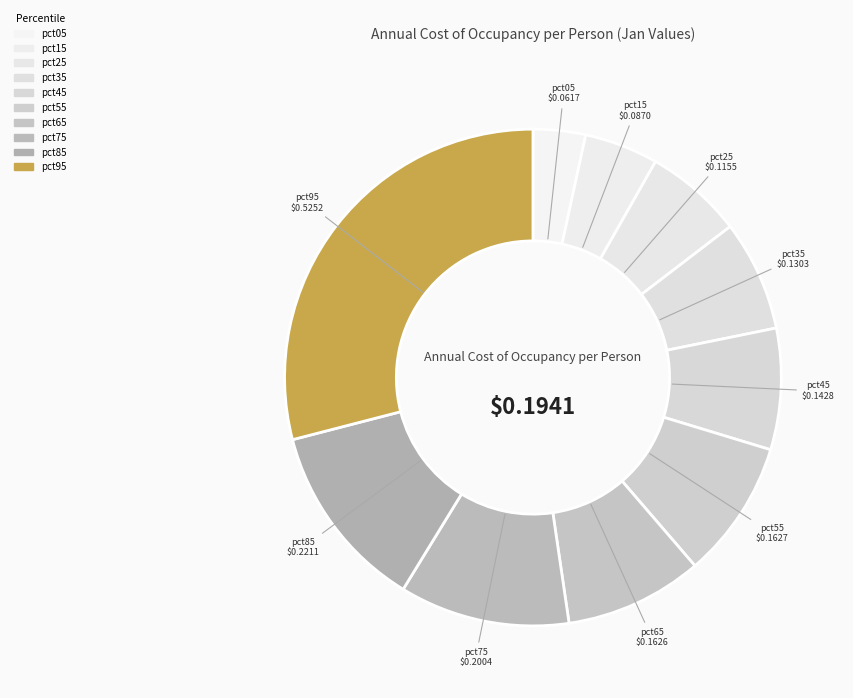

Which has a higher value, pct45 or pct05?

pct45